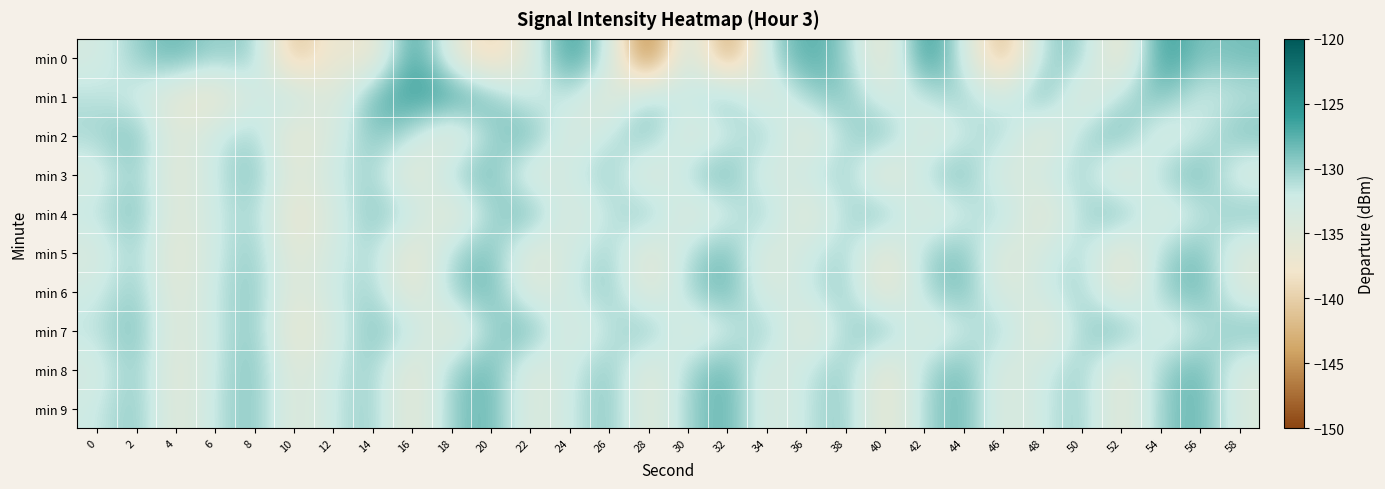

How many series are shown in this chart?

10